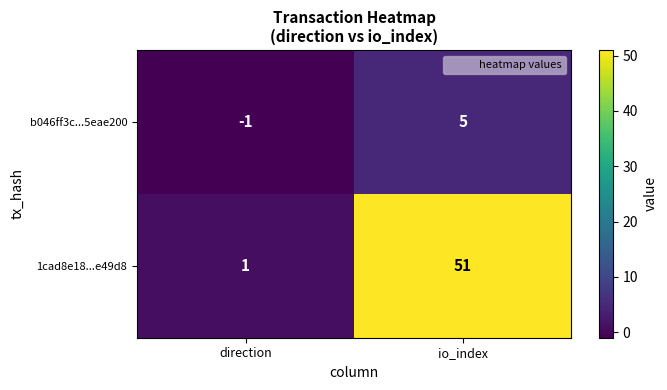

What is the spread (max minus min) of values at io_index?

46